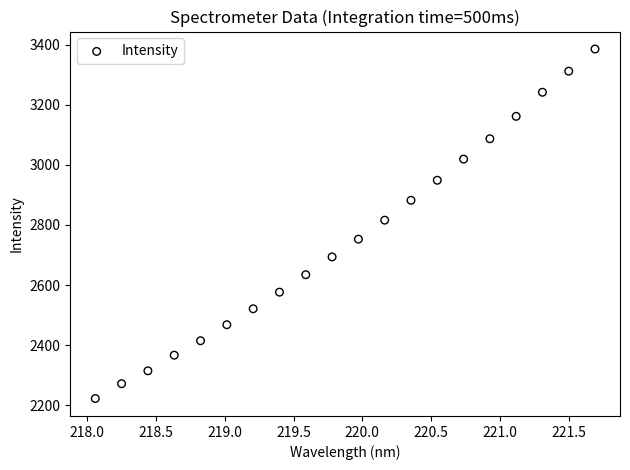

What Y value in the scatter plot is closest to 2803?

2815.9